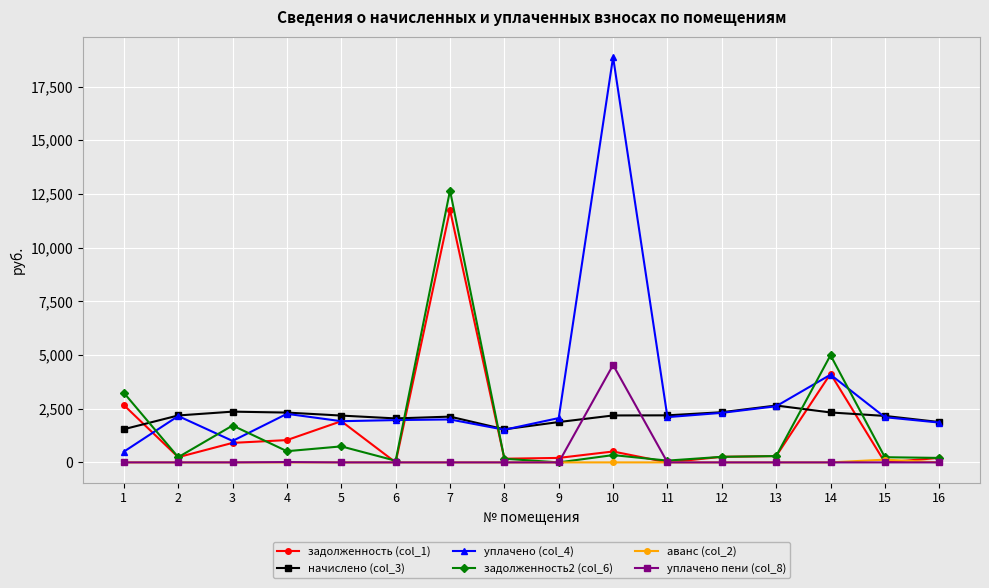

True or false: задолженность2 (col_6) has more than 2 points higher than both neighbors.

True